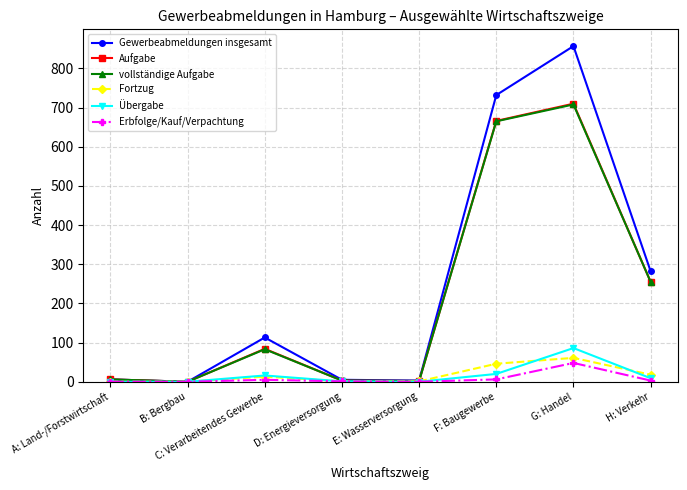

Is the value of Aufgabe at E: Wasserversorgung greater than the value of vollständige Aufgabe at G: Handel?

No